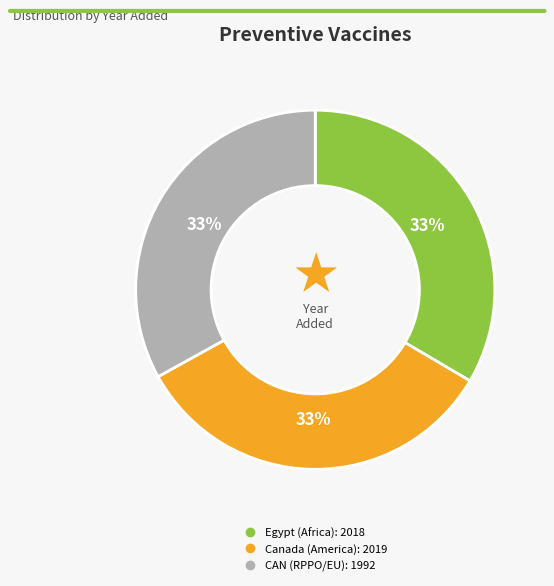

What percentage is the CAN slice, to the nearest percent?

33%